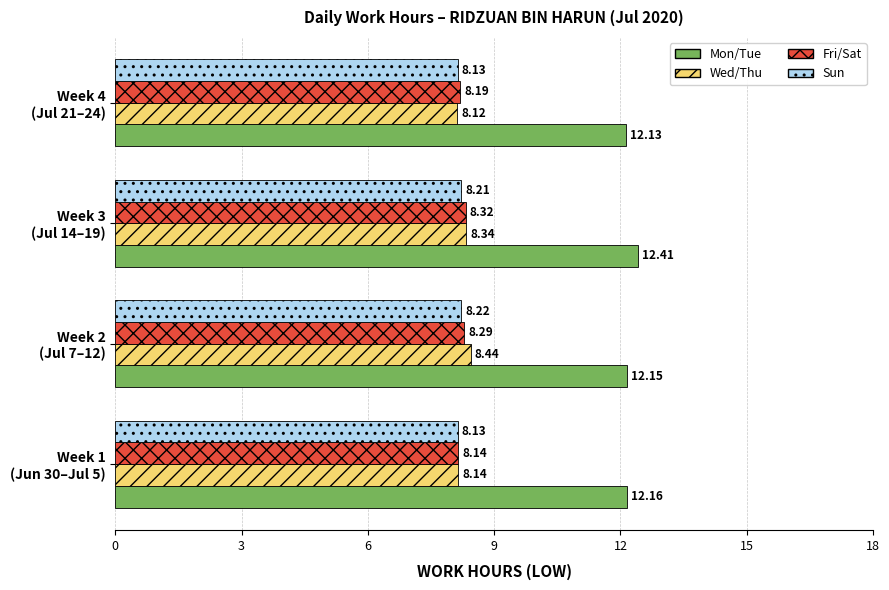

Rank the series by their maximum value, from highest to lowest.

Mon/Tue, Wed/Thu, Fri/Sat, Sun